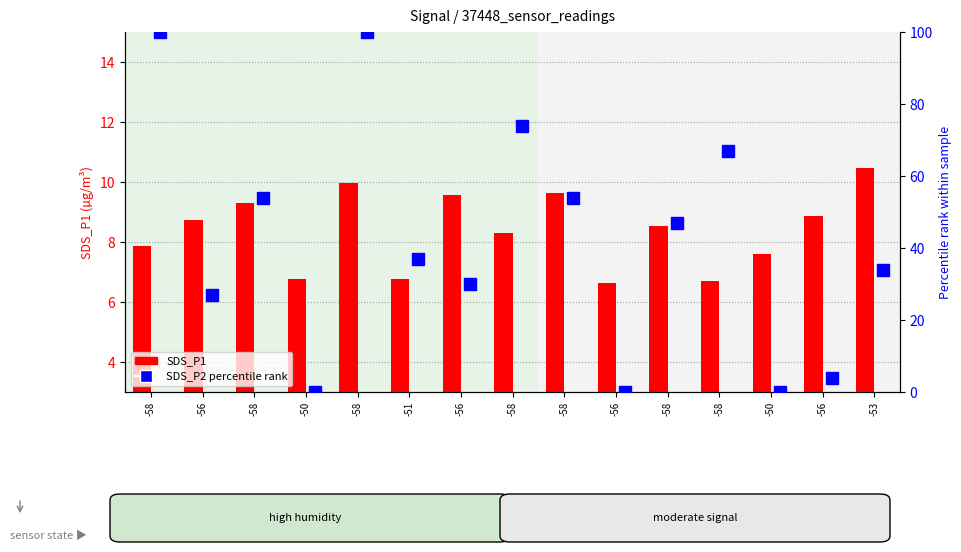

How many bars are there in total?

30